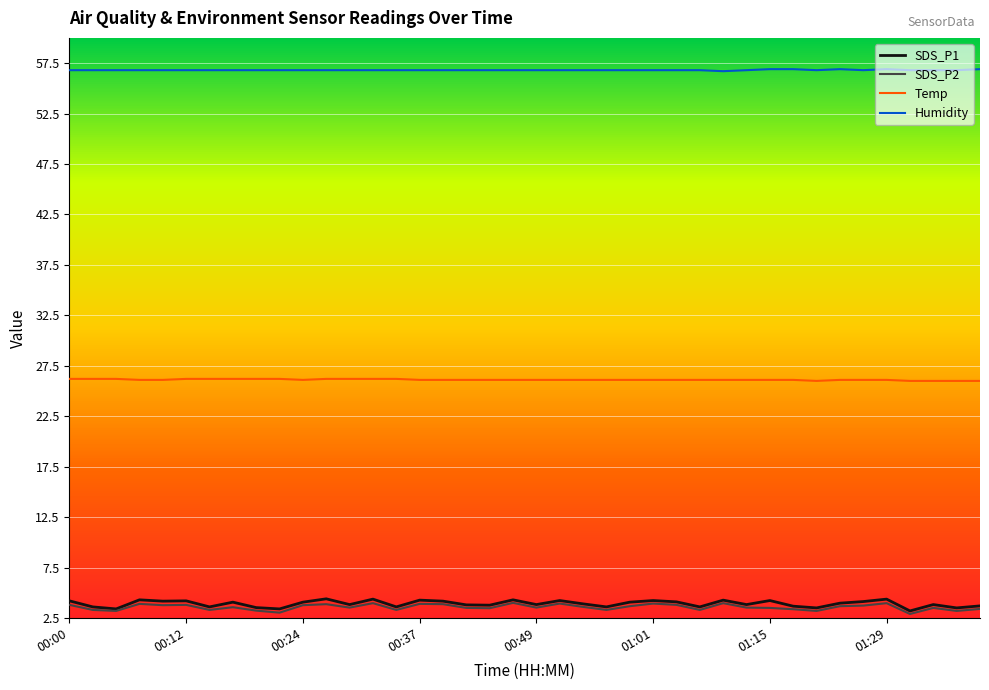

Which series has the largest total across all categories?

Humidity